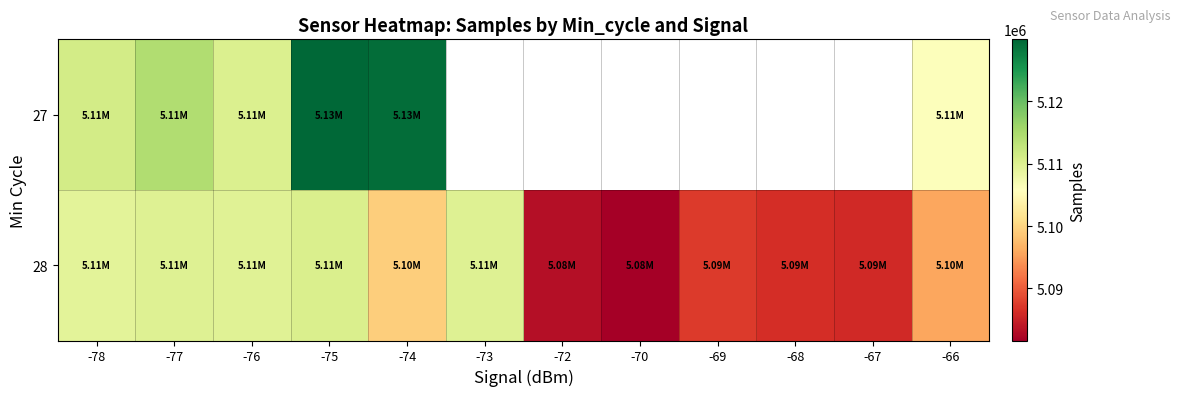

The 28 series shows 5109761.0 at -73. True or false?

True